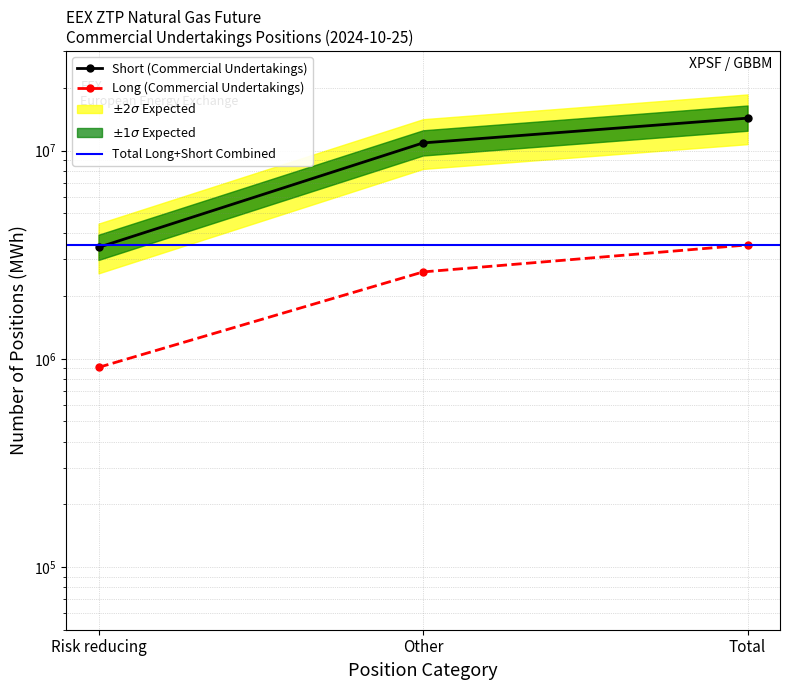

Which has a higher value, Total or Risk reducing?

Total